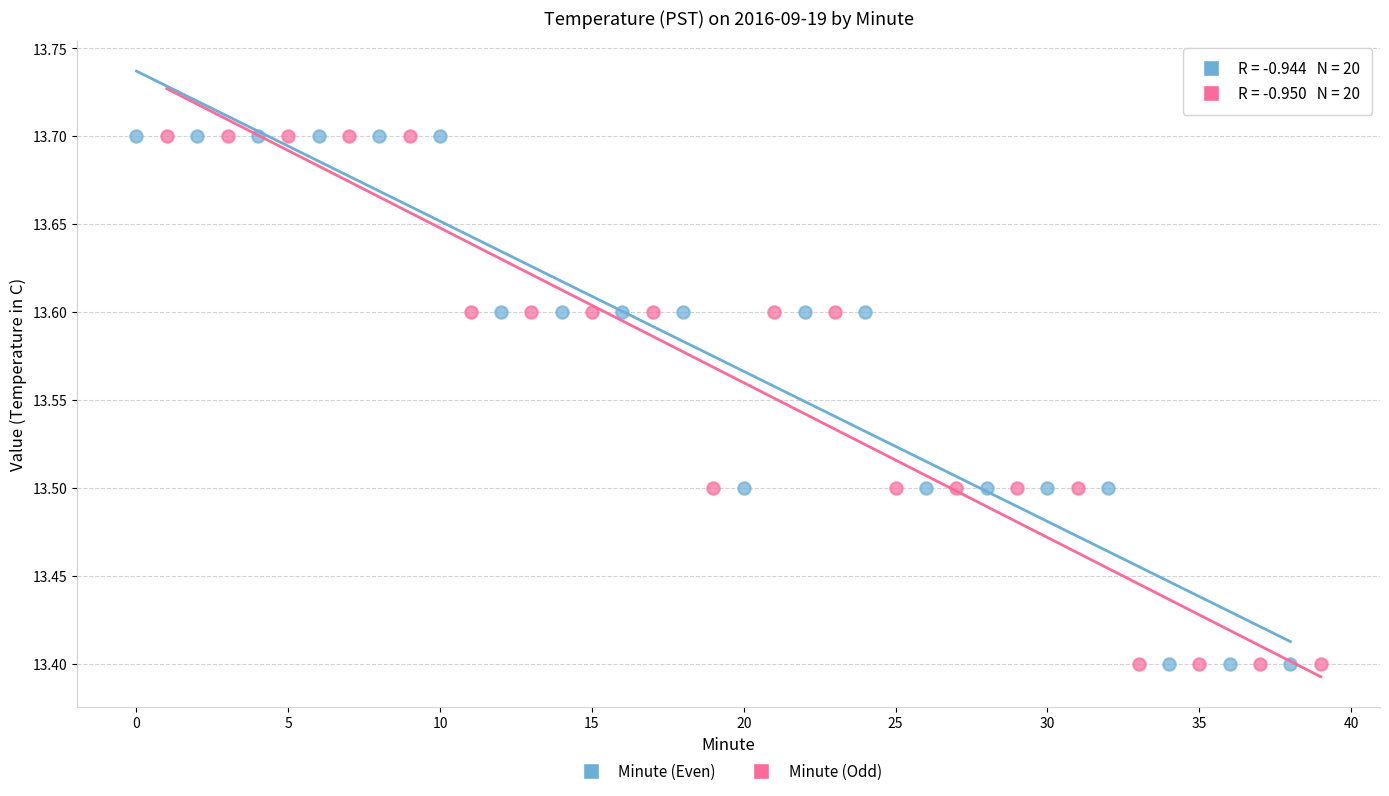

What are all the series names shown in the legend?

Minute (Even), Minute (Odd)